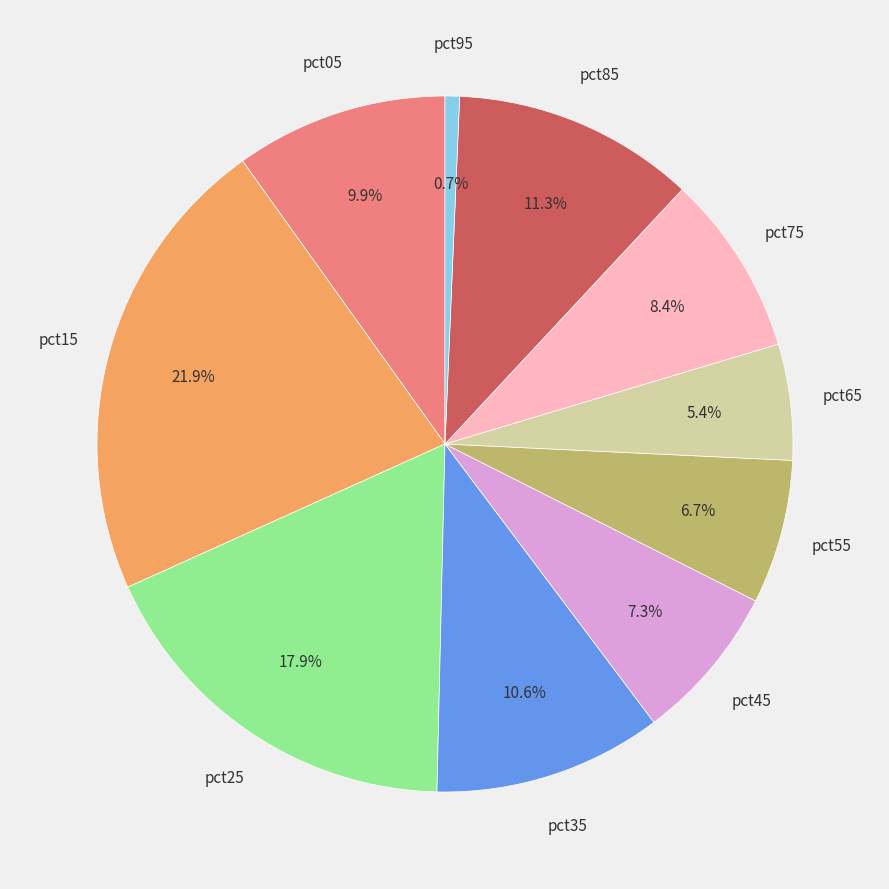

Does any single category account for the majority?

No